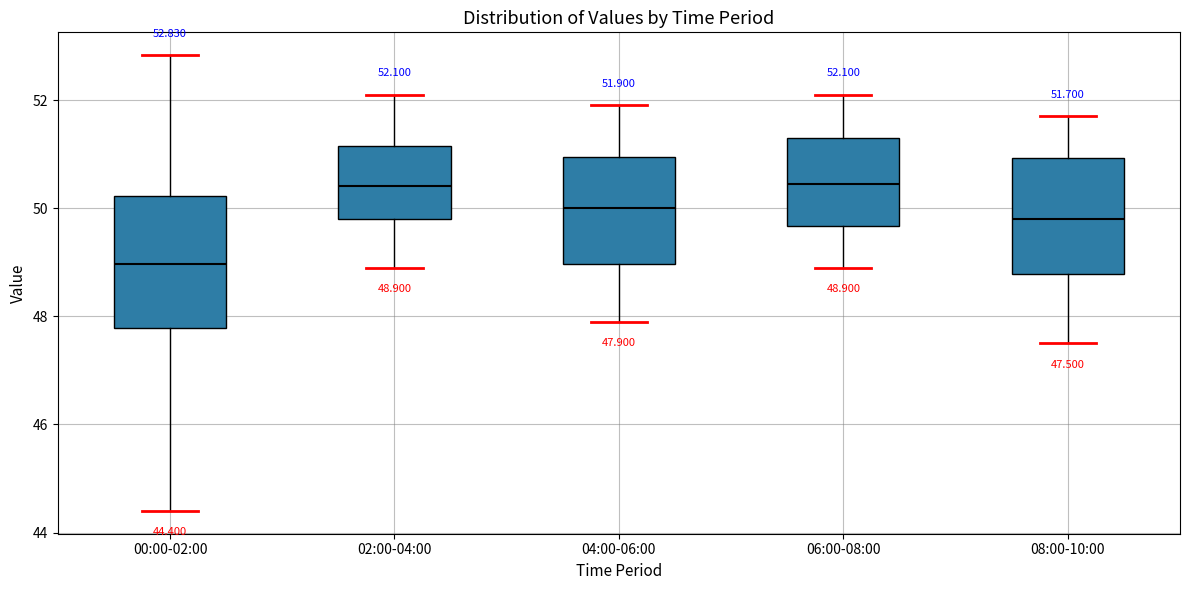

Which box's median line is the lowest?

00:00-02:00